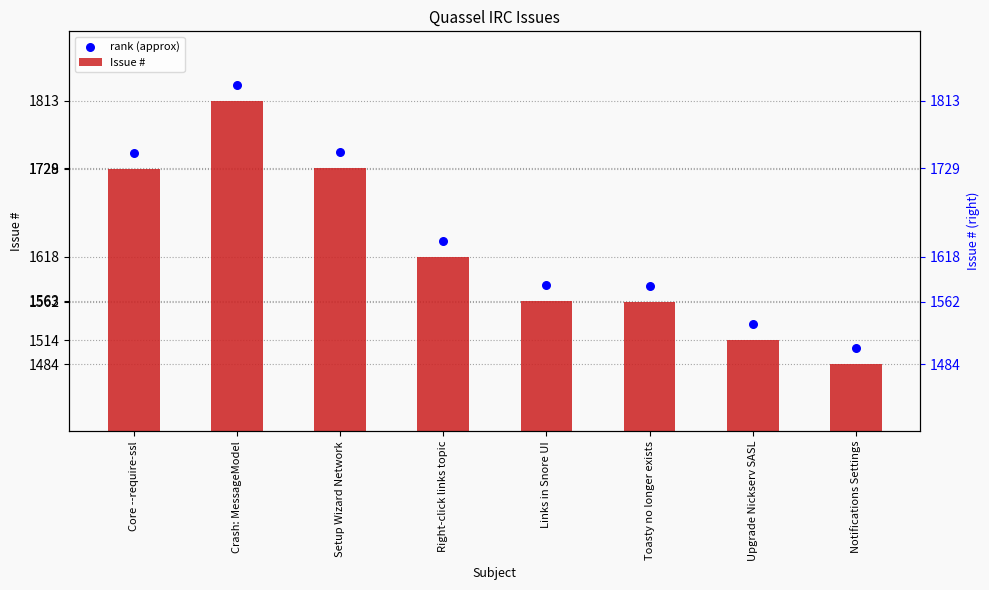

At how many categories does at least one series exceed 1768?

1